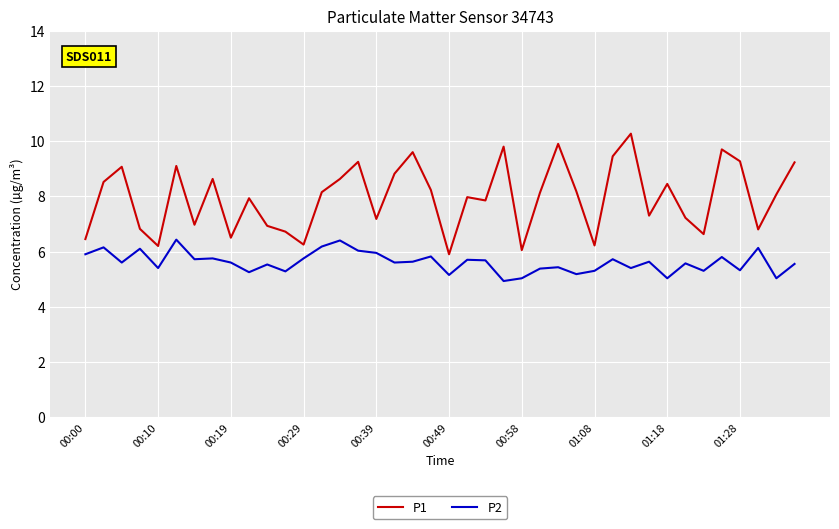

What are all the series names shown in the legend?

P1, P2